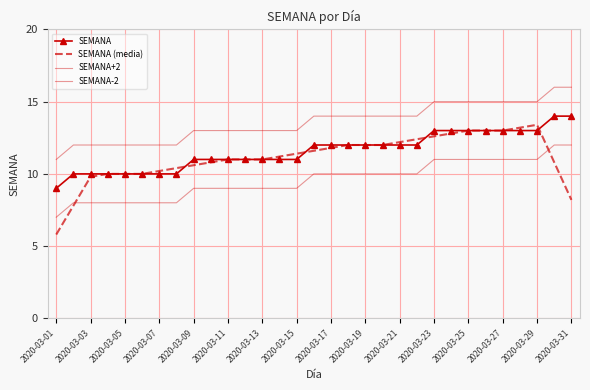

Reading left to right, transcribe all the data shown in this chart.

SEMANA: 9.0	10.0	10.0	10.0	10.0	10.0	10.0	10.0	11.0	11.0	11.0	11.0	11.0	11.0	11.0	12.0	12.0	12.0	12.0	12.0	12.0	12.0	13.0	13.0	13.0	13.0	13.0	13.0	13.0	14.0	14.0
SEMANA (media): 5.8	7.8	9.8	10.0	10.0	10.0	10.2	10.4	10.6	10.8	11.0	11.0	11.0	11.2	11.4	11.6	11.8	12.0	12.0	12.0	12.2	12.4	12.6	12.8	13.0	13.0	13.0	13.2	13.4	10.8	8.2
SEMANA+2: 11.0	12.0	12.0	12.0	12.0	12.0	12.0	12.0	13.0	13.0	13.0	13.0	13.0	13.0	13.0	14.0	14.0	14.0	14.0	14.0	14.0	14.0	15.0	15.0	15.0	15.0	15.0	15.0	15.0	16.0	16.0
SEMANA-2: 7.0	8.0	8.0	8.0	8.0	8.0	8.0	8.0	9.0	9.0	9.0	9.0	9.0	9.0	9.0	10.0	10.0	10.0	10.0	10.0	10.0	10.0	11.0	11.0	11.0	11.0	11.0	11.0	11.0	12.0	12.0